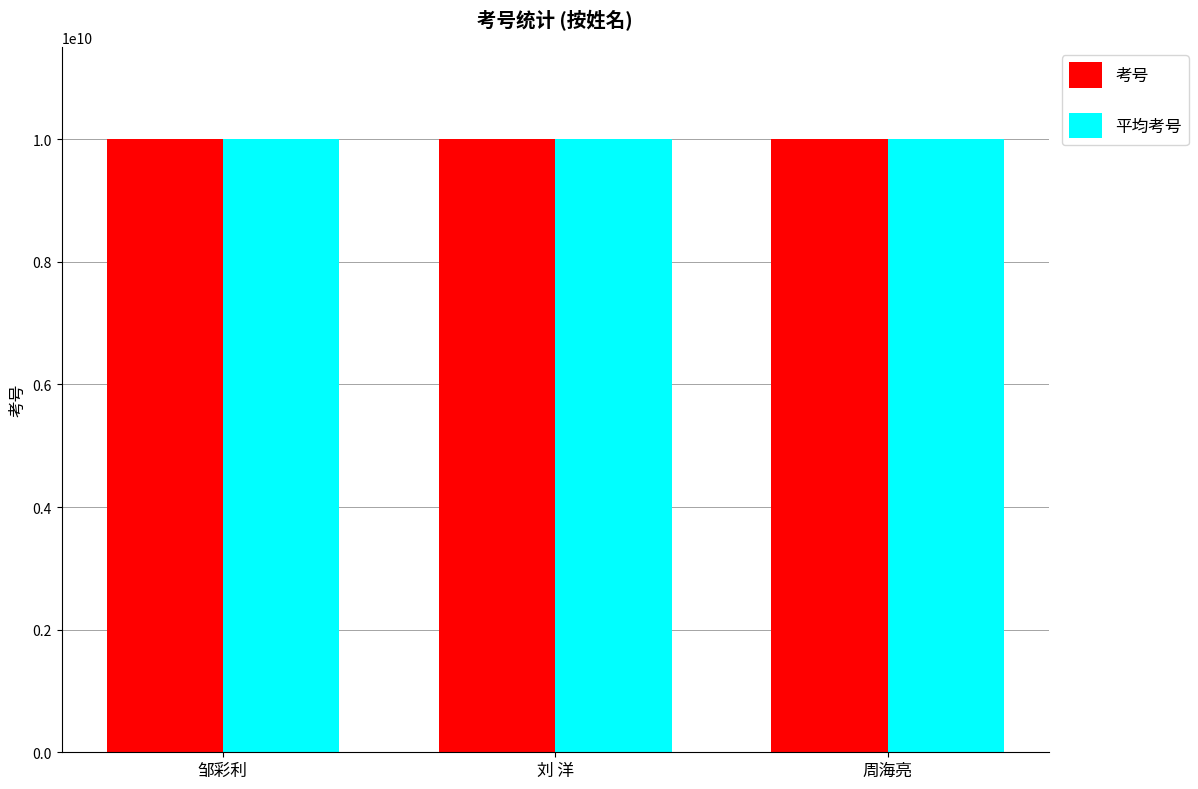

What is the lowest value of the 考号 series?

10001500712